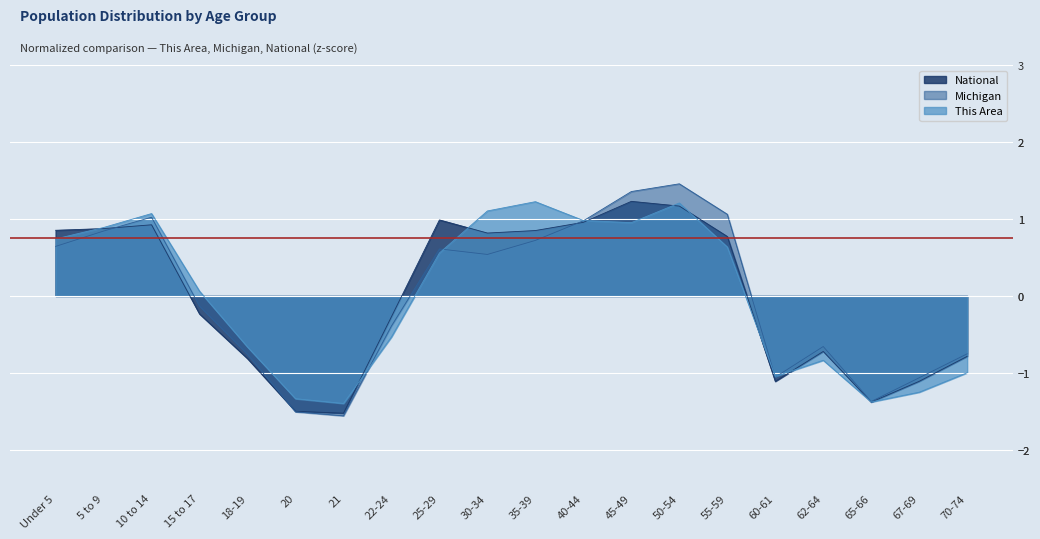

Reading right to left, extract all data points from this chart.

This Area: -1.0	-1.3	-1.4	-0.8	-1.0	0.6	1.2	1.0	1.0	1.2	1.1	0.6	-0.5	-1.4	-1.3	-0.7	0.1	1.1	0.9	0.7
Michigan: -0.8	-1.1	-1.4	-0.7	-1.1	1.1	1.5	1.4	1.0	0.7	0.5	0.6	-0.4	-1.6	-1.5	-0.8	-0.1	1.0	0.8	0.6
National: -0.8	-1.1	-1.4	-0.7	-1.1	0.8	1.2	1.2	1.0	0.9	0.8	1.0	-0.3	-1.5	-1.5	-0.8	-0.2	0.9	0.9	0.9